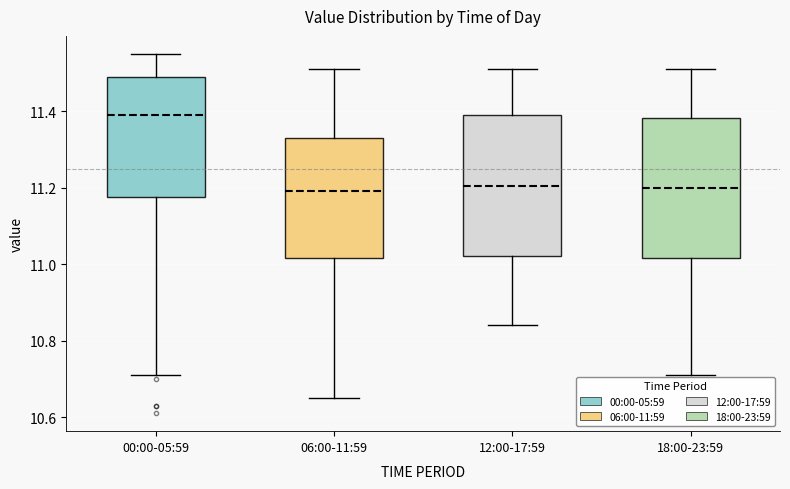

Reading left to right, transcribe this box plot: for each box, give where its median line is, the range the box spans, and where its two whiskers end, as read against the y-axis. The values are not printed on the chart, so give them approximately, as read against the axis.

00:00-05:59: median 11.40, box 11.18 to 11.50, whiskers 10.72 to 11.56
06:00-11:59: median 11.20, box 11.02 to 11.34, whiskers 10.66 to 11.52
12:00-17:59: median 11.20, box 11.02 to 11.40, whiskers 10.84 to 11.52
18:00-23:59: median 11.20, box 11.02 to 11.38, whiskers 10.72 to 11.52